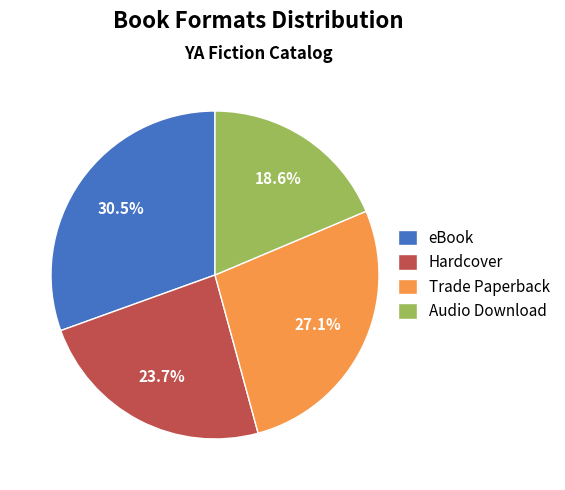

Rank the categories by value from lowest to highest.

Audio Download, Hardcover, Trade Paperback, eBook